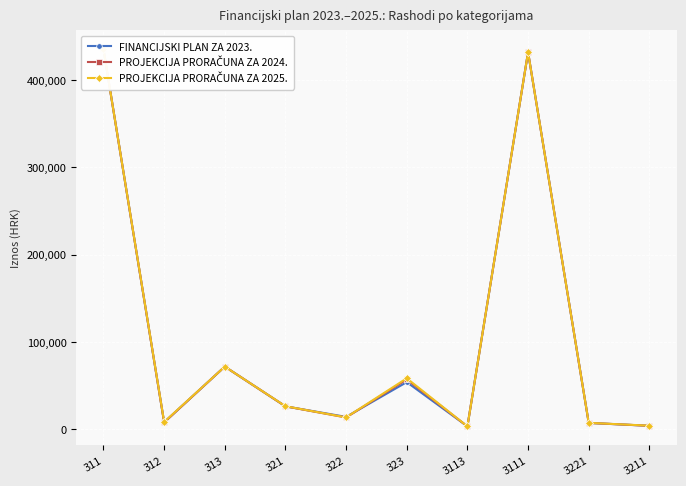

Which label corresponds to the largest value in the chart?

311